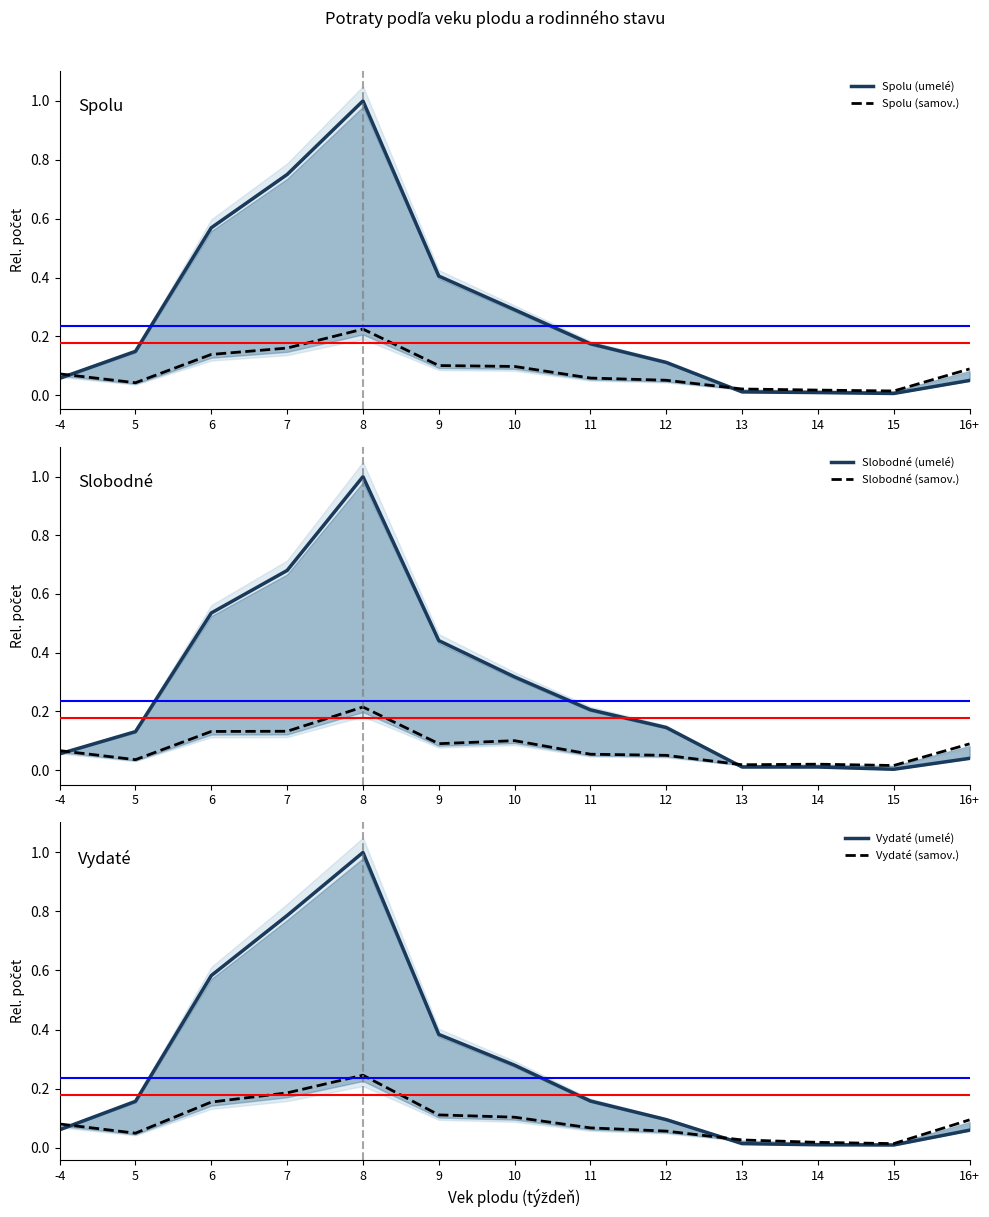

How many lines are shown in the chart?

6